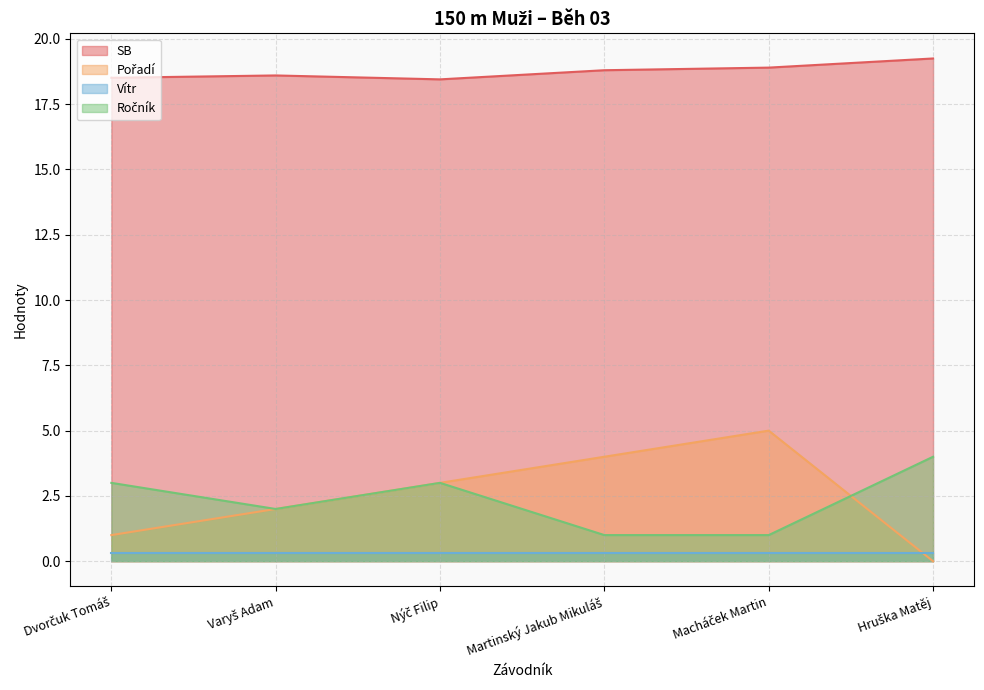

Is the value of SB at Hruška Matěj greater than the value of Pořadí at Martinský Jakub Mikuláš?

Yes